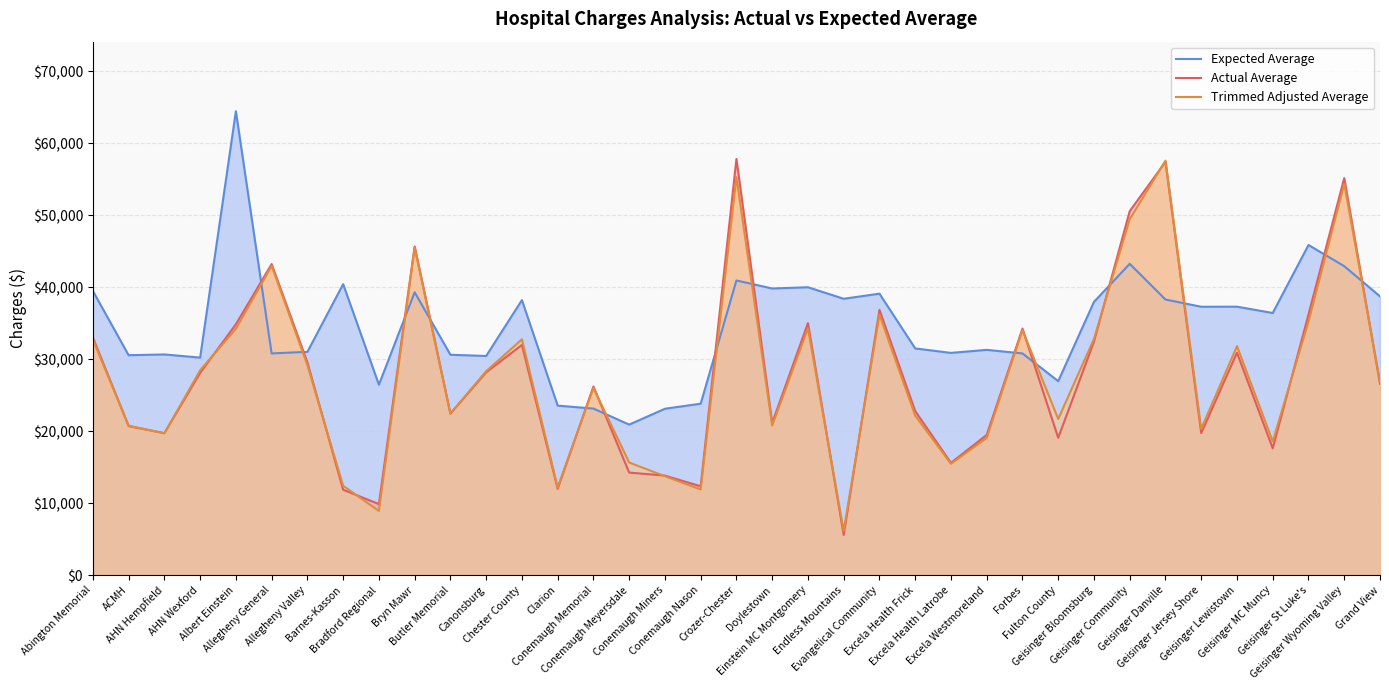

True or false: Expected Average and Actual Average cross at least once.

True